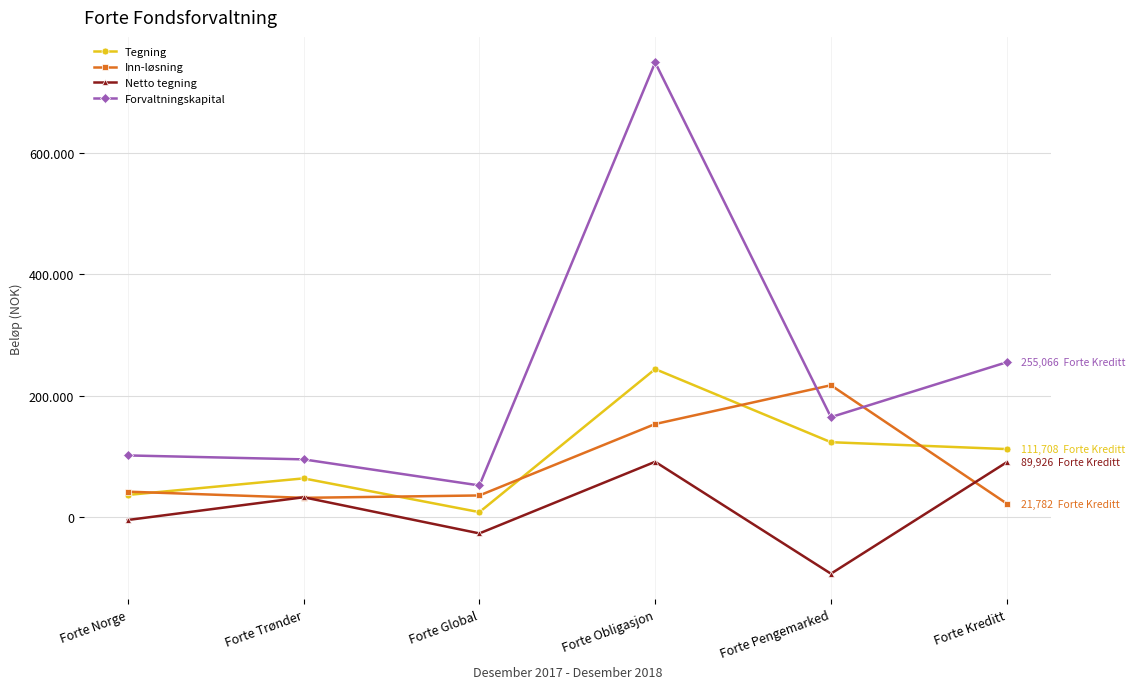

Between Forte Trønder and Forte Pengemarked, which series saw the biggest shift?

Inn-løsning